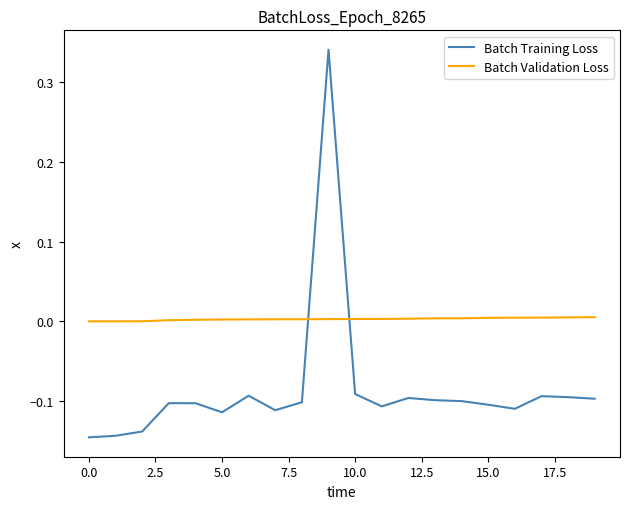

Which series has the largest total across all categories?

Batch Validation Loss